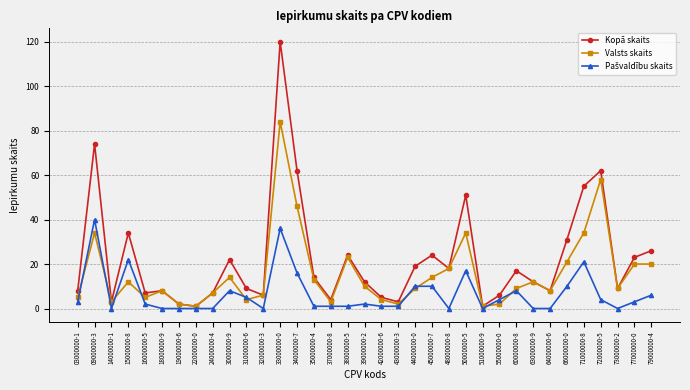

True or false: Kopā skaits has a value of 53 at 15000000-8.

False